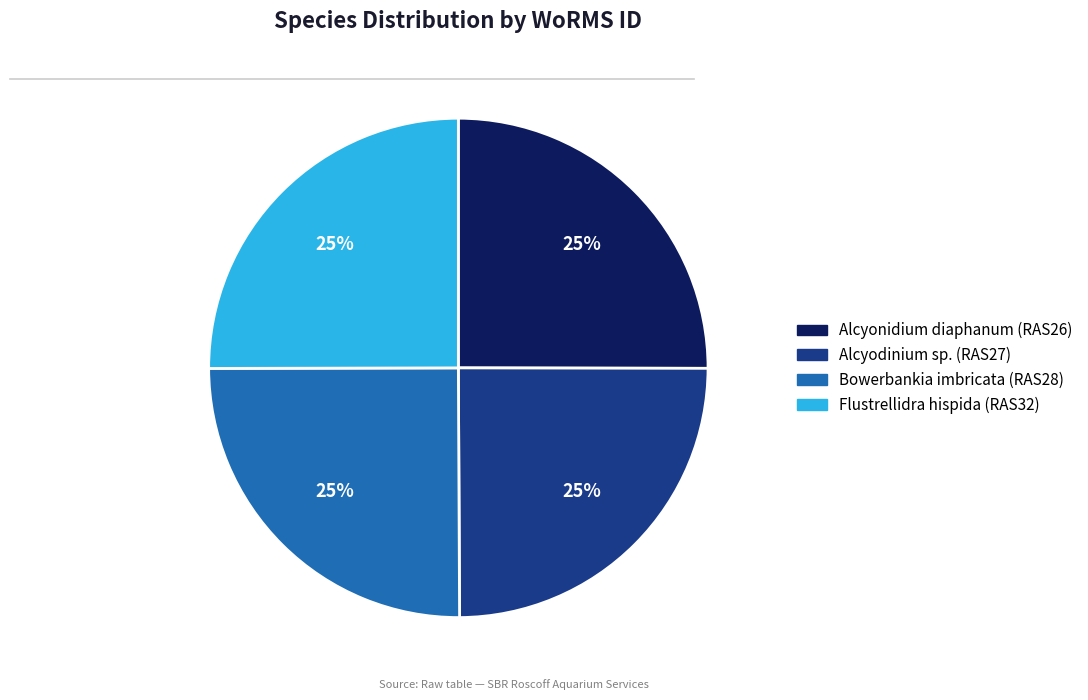

To the nearest percent, what is the combined percentage of Flustrellidra hispida (RAS32) and Bowerbankia imbricata (RAS28)?

50%